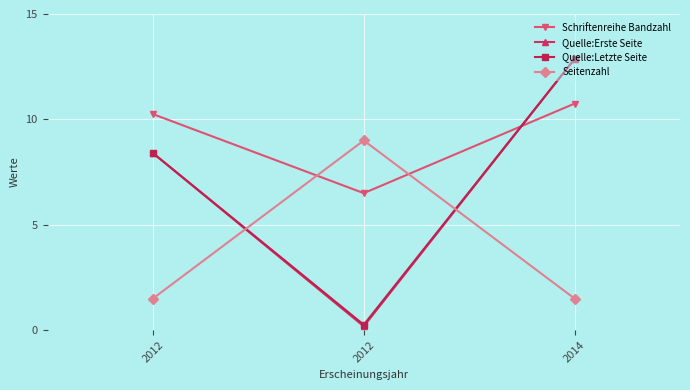

What is the total value across all series at 2012?

28.6